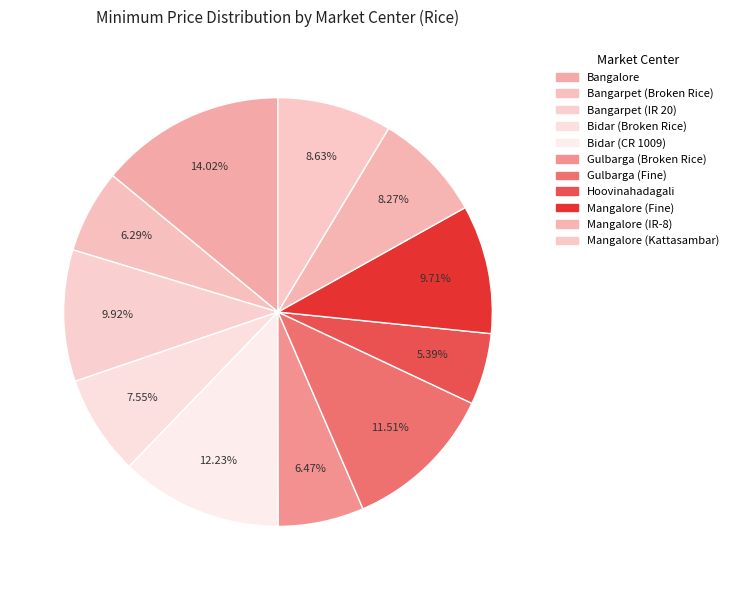

Combined, do Hoovinahadagali and Gulbarga (Fine) account for over 50%?

No